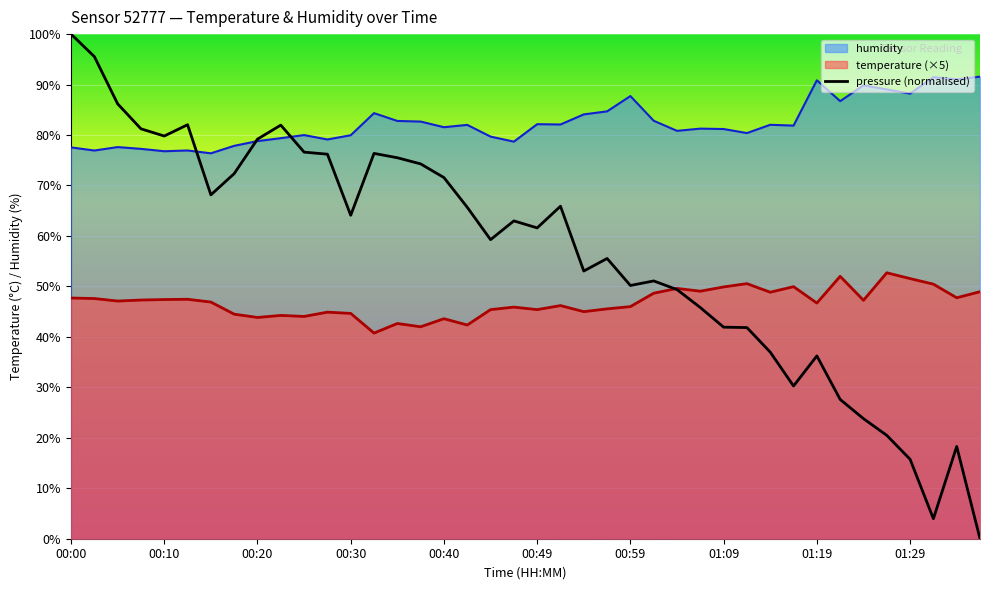

Does the chart display data point markers on the line(s)?

No